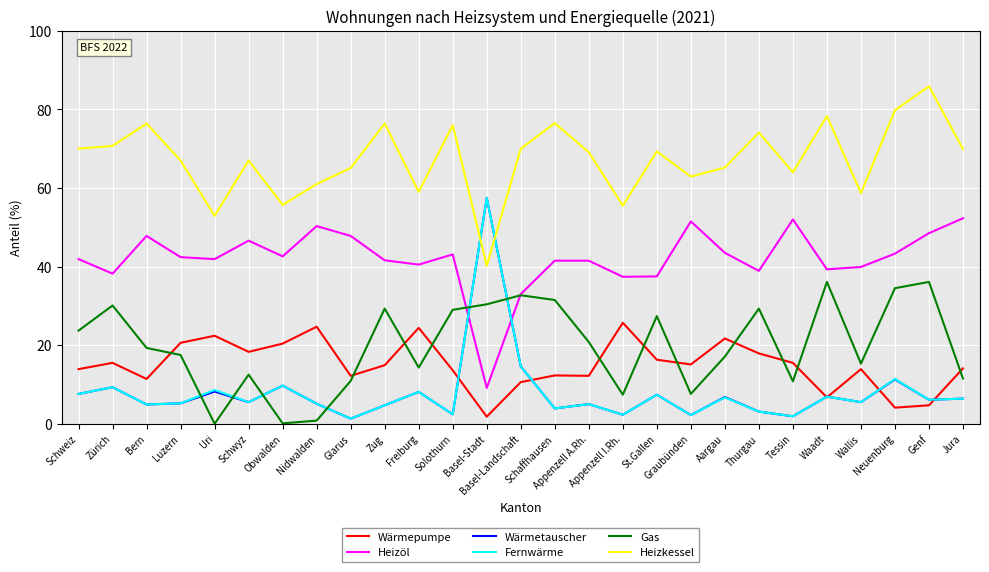

What is the difference between the second highest and second lowest values in the Fernwärme series?

12.7